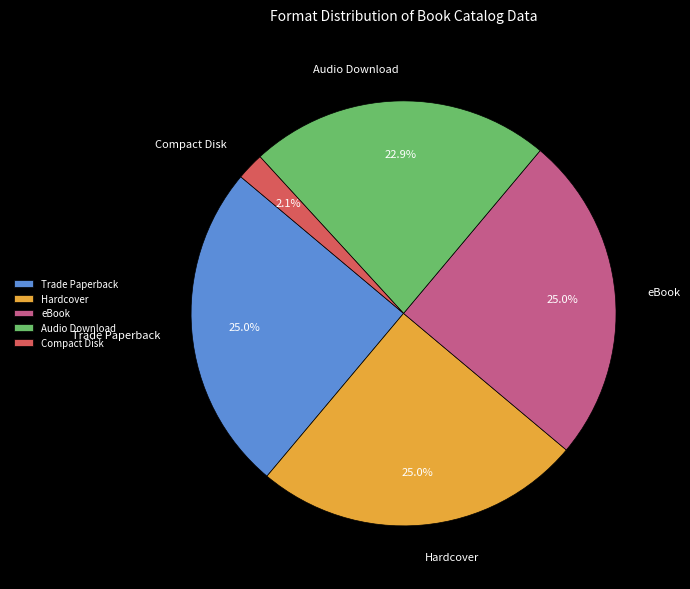

Is it true that eBook is 25% of the pie?

True